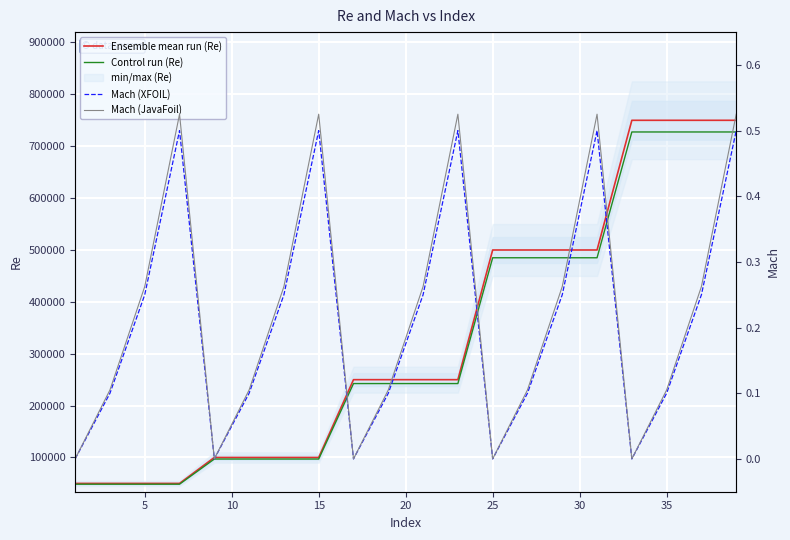

What is the value of the Mach (XFOIL) point at the 10th from the left?

0.1